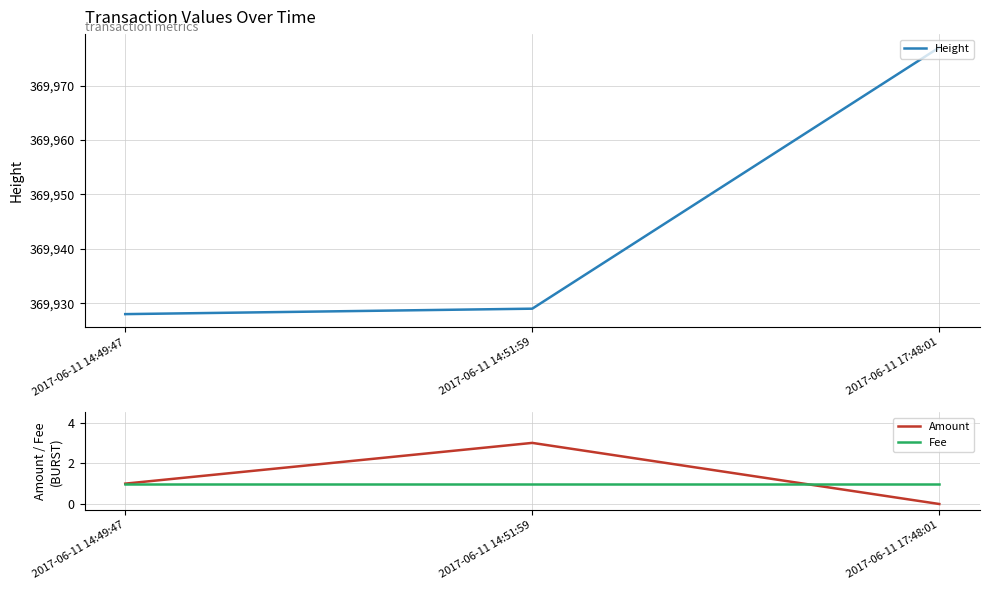

What is the maximum value for Amount?

3